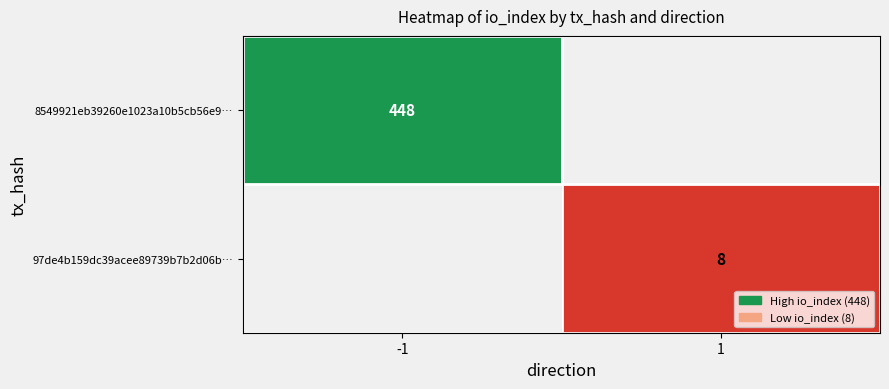

True or false: 97de4b159dc39acee89739b7b2d06b… has a value of 8 at 1.

True